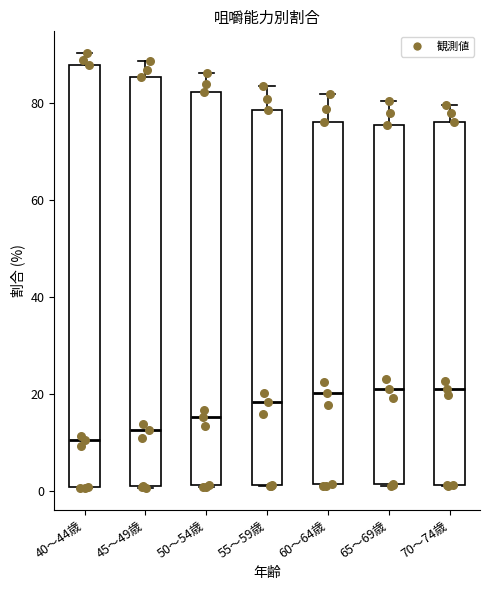

Which box has the lowest median line?

40～44歳